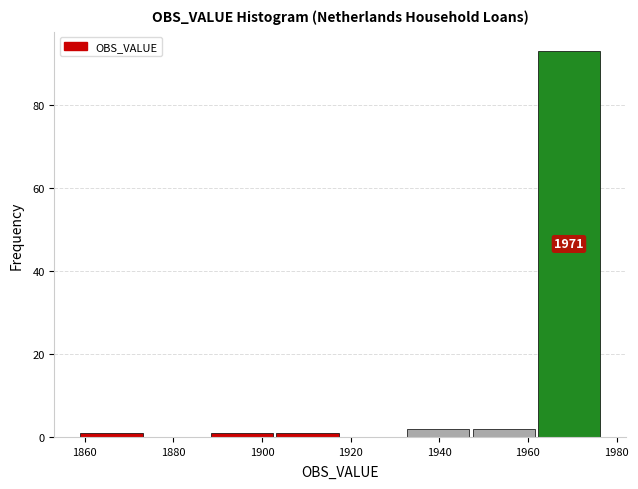

Which range on the x-axis has the tallest bar?

1962 to 1978